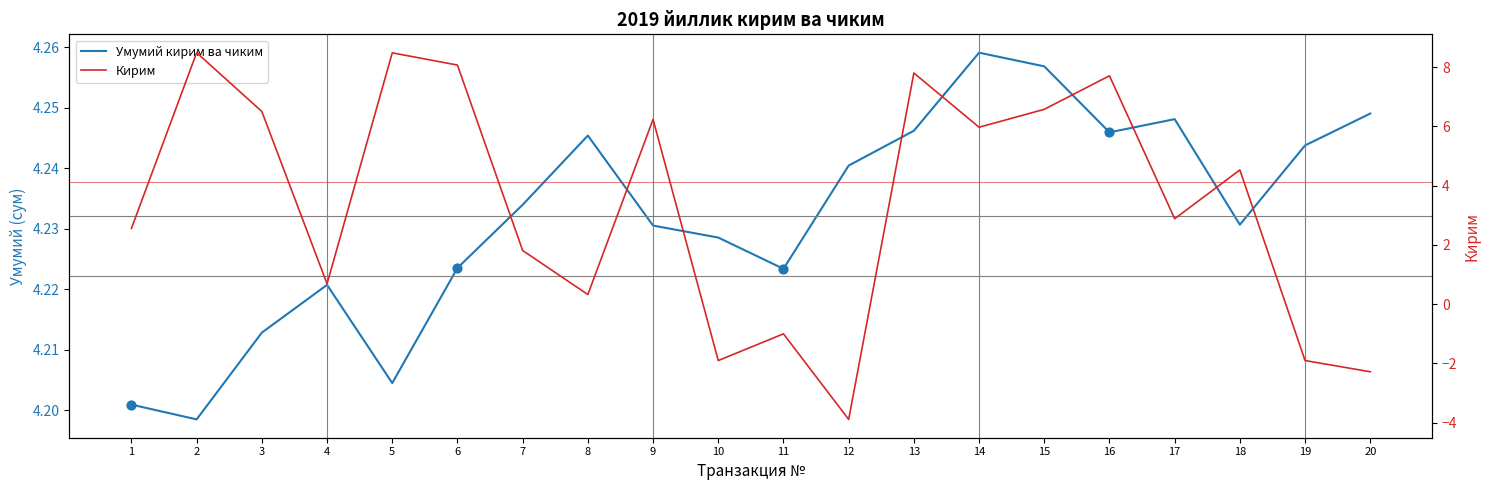

At how many categories does at least one series exceed 0?

20